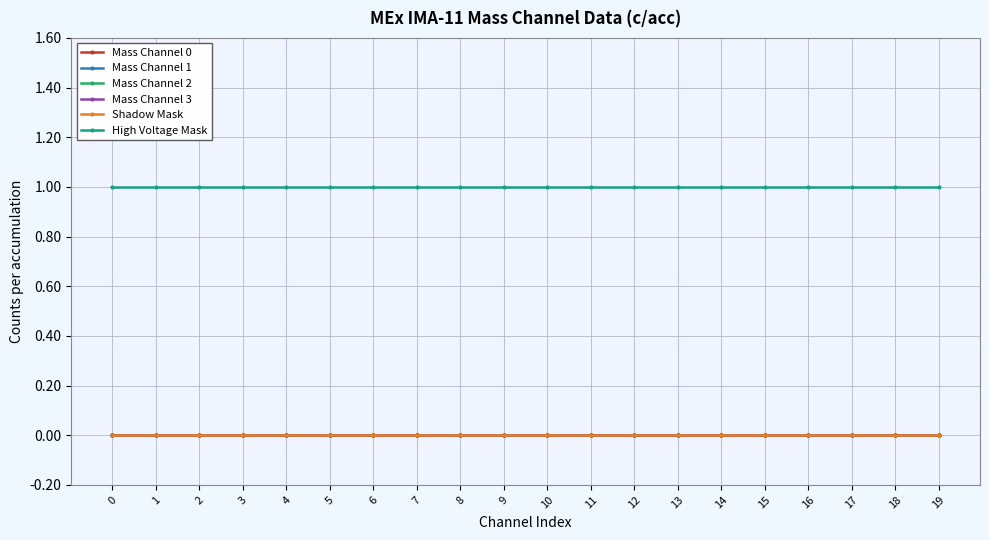

Which series has the largest range (max minus min)?

Mass Channel 0